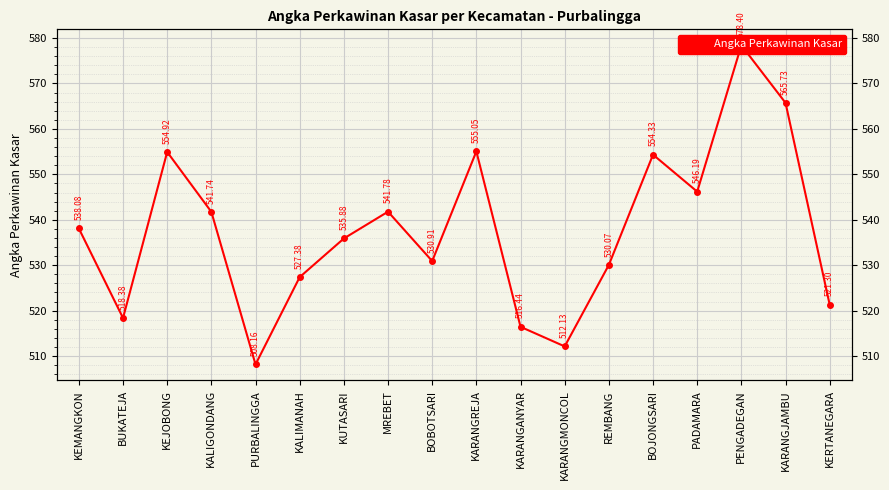

What is the average value?

537.6